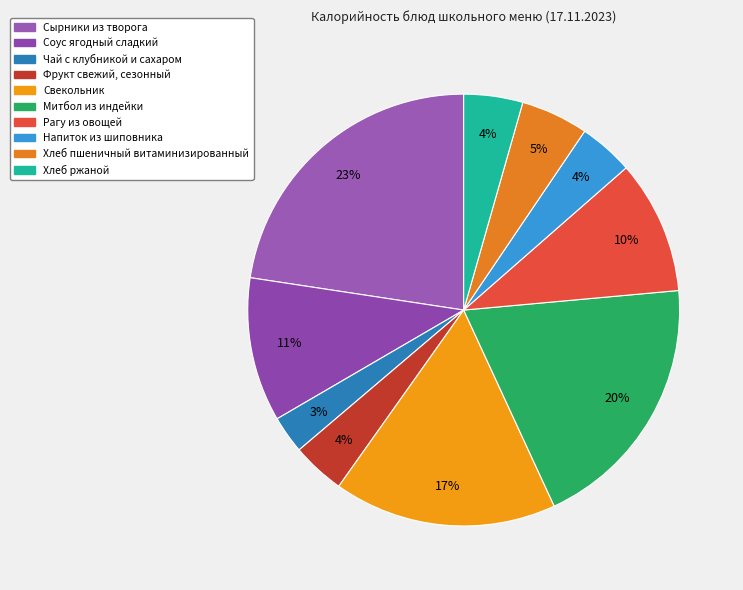

To the nearest percent, what portion does Хлеб пшеничный витаминизированный represent?

5%